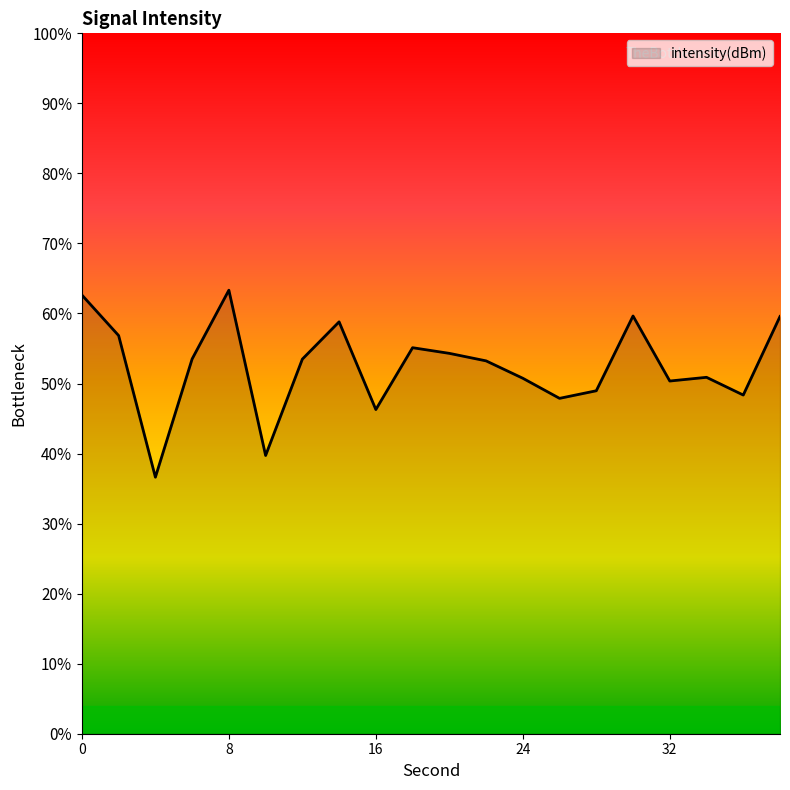

Rank the categories by value from lowest to highest.

4, 10, 16, 26, 36, 28, 32, 24, 34, 22, 12, 6, 20, 18, 2, 14, 38, 30, 0, 8